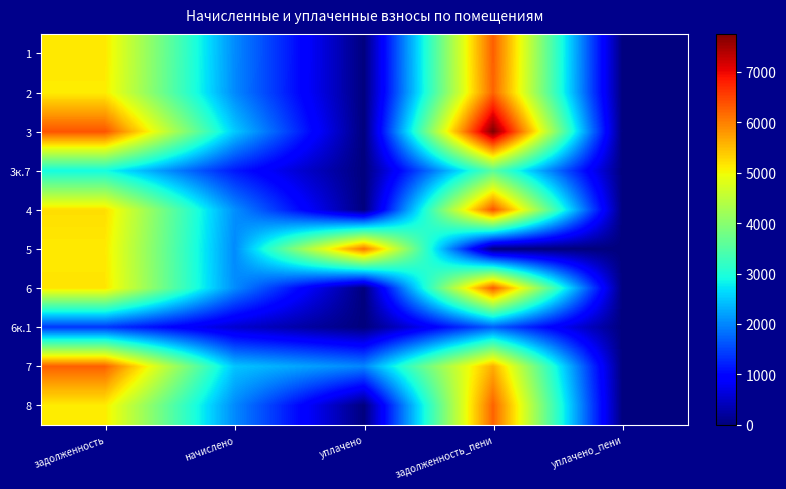

What is the difference between the highest and lowest values at задолженность?

4963.9